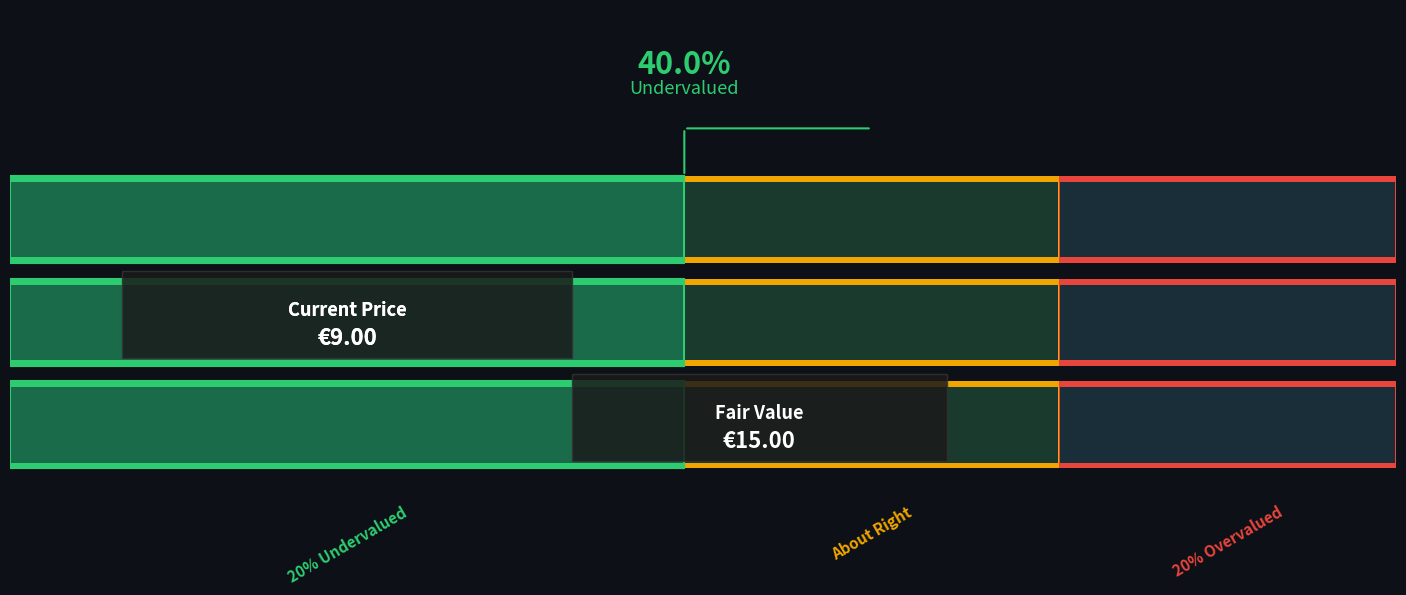

What are all the series names shown in the legend?

20% Undervalued, About Right, 20% Overvalued